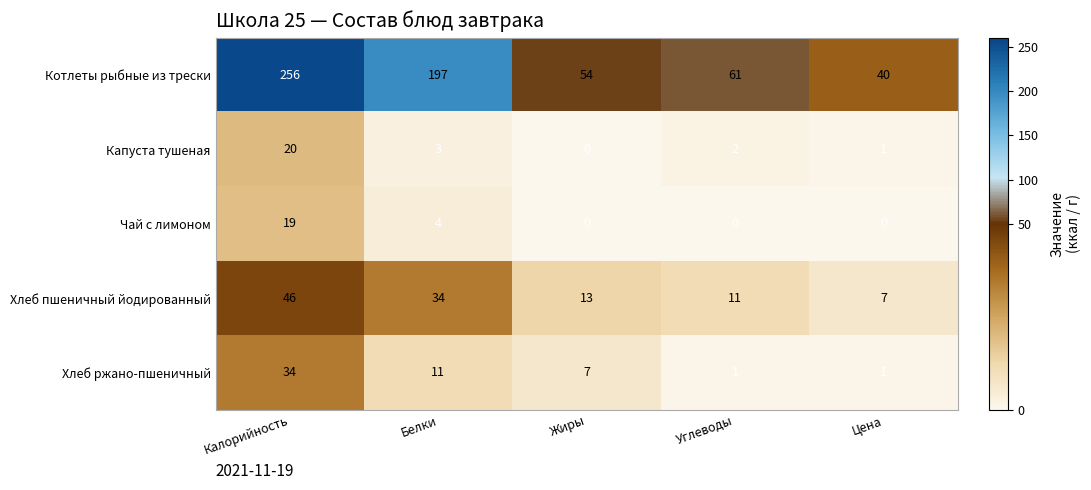

What is the difference between the Хлеб пшеничный йодированный values at Углеводы and Белки?

23